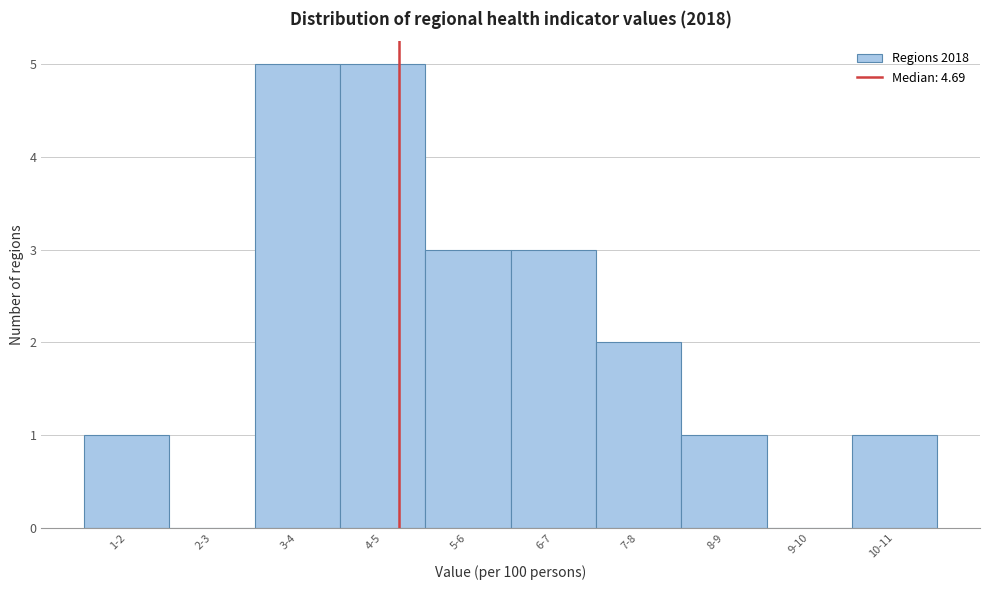

Reading left to right, list all the values displayed in this chart.

1-2=1	2-3=0	3-4=5	4-5=5	5-6=3	6-7=3	7-8=2	8-9=1	9-10=0	10-11=1